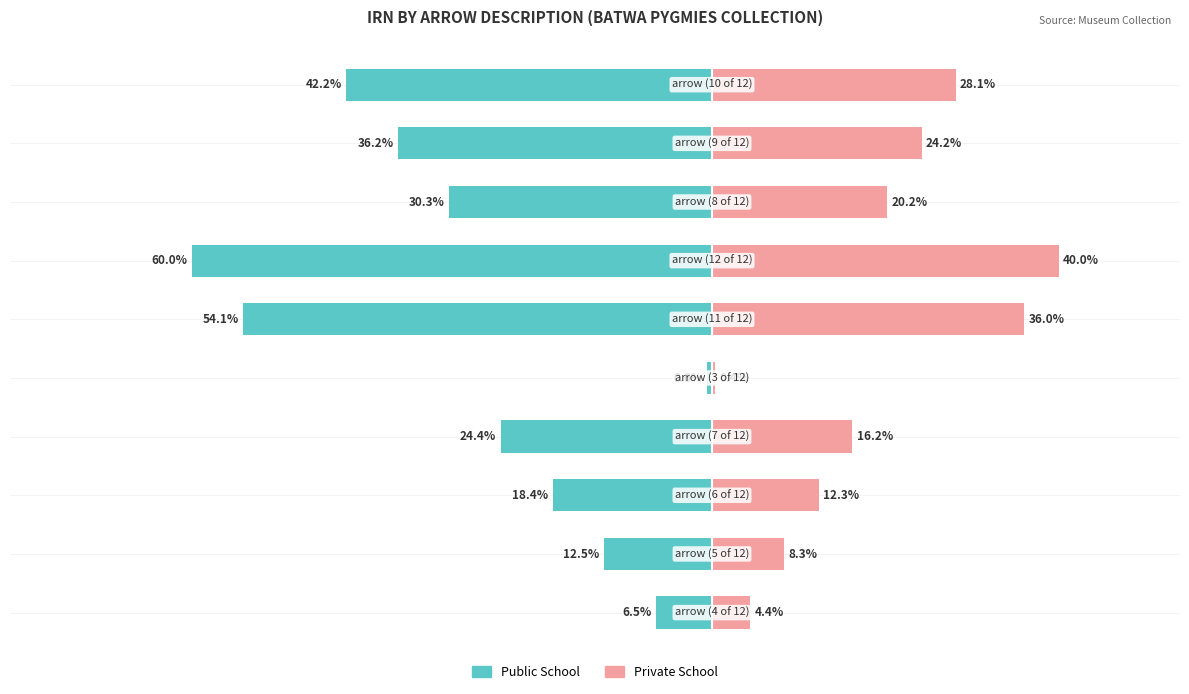

How many data points in Private School are above 20?

5